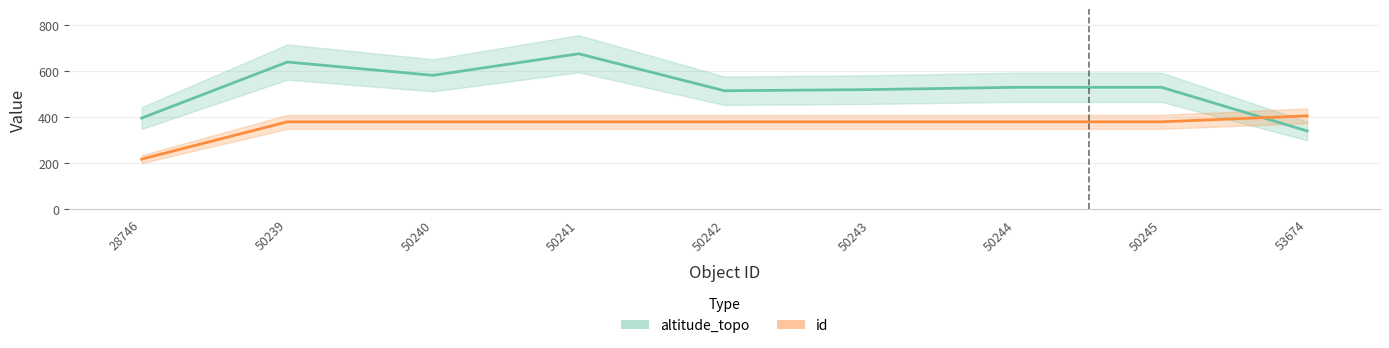

Where is id nearest to the value 311?

50239